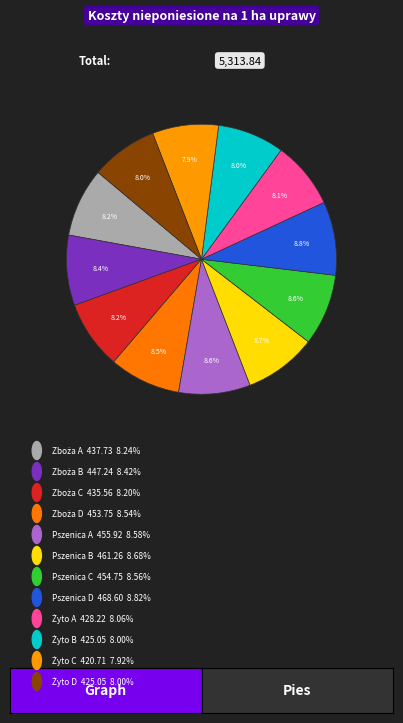

Count the number of slices in the pie.

12